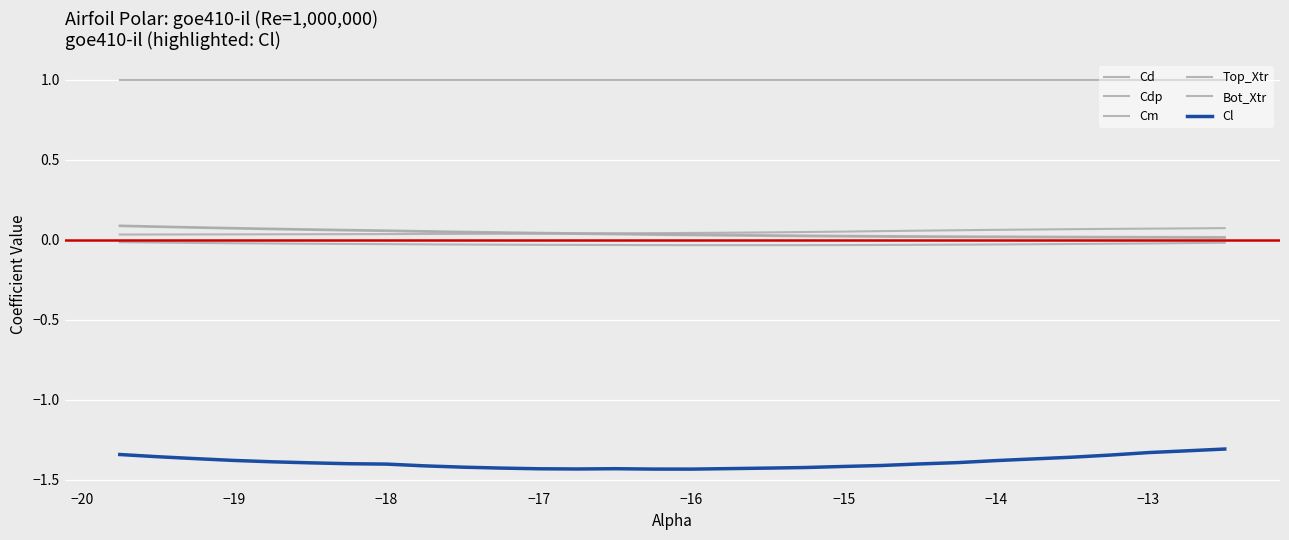

True or false: Cm and Top_Xtr intersect in this chart.

False